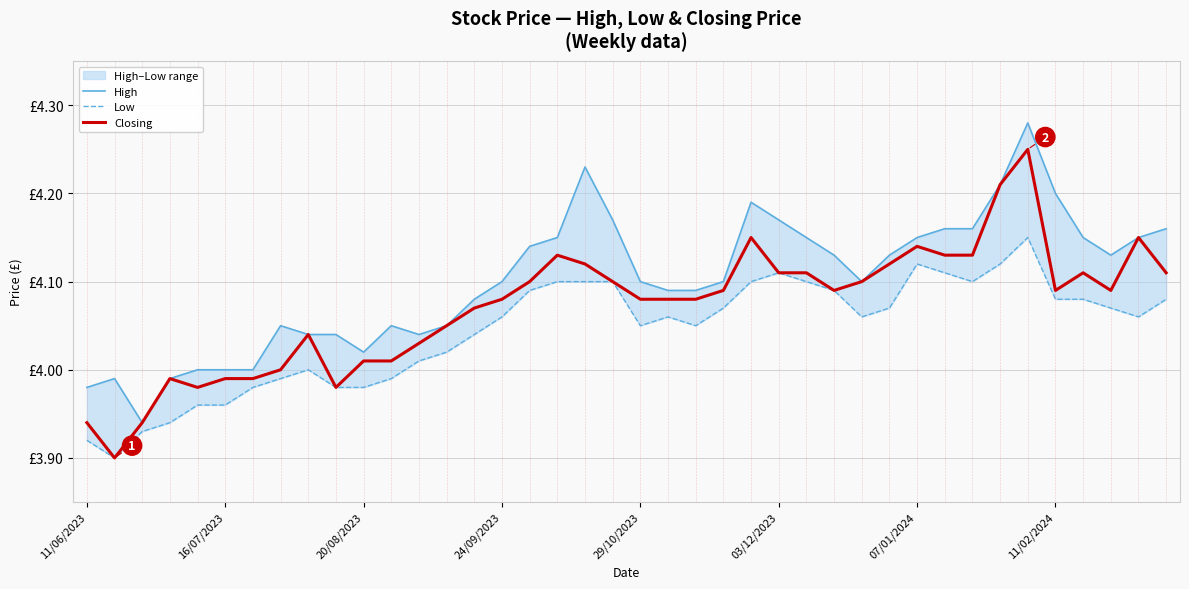

Where does the Closing series first go above 4?

8